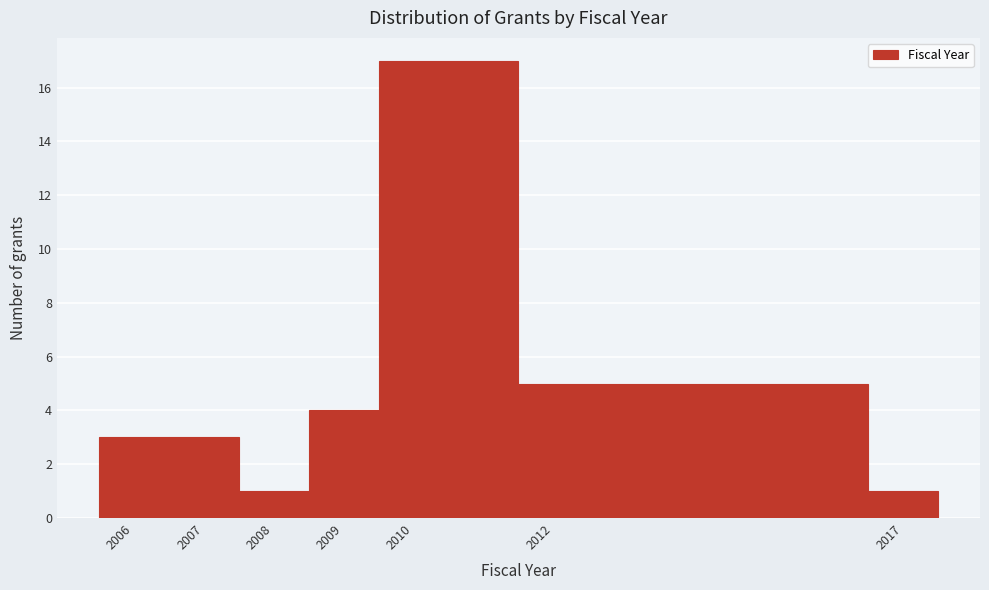

How tall is the bar that spans 2006.5 to 2007.5 on the x-axis? The values are not printed on the chart, so give them approximately, as read against the axis.

3